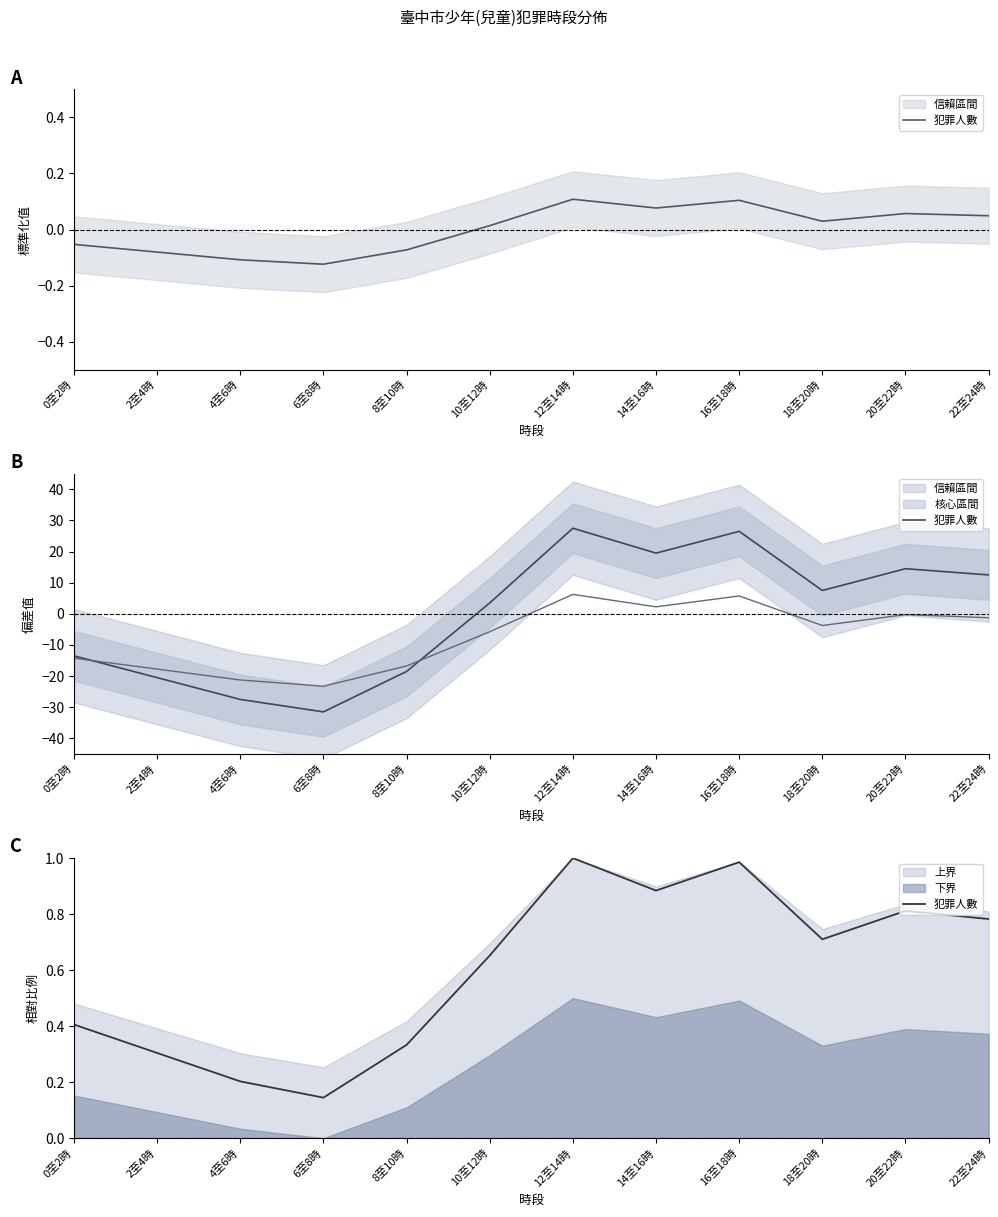

Rank the categories by value from lowest to highest.

6至8時, 4至6時, 2至4時, 8至10時, 0至2時, 10至12時, 18至20時, 22至24時, 20至22時, 14至16時, 16至18時, 12至14時